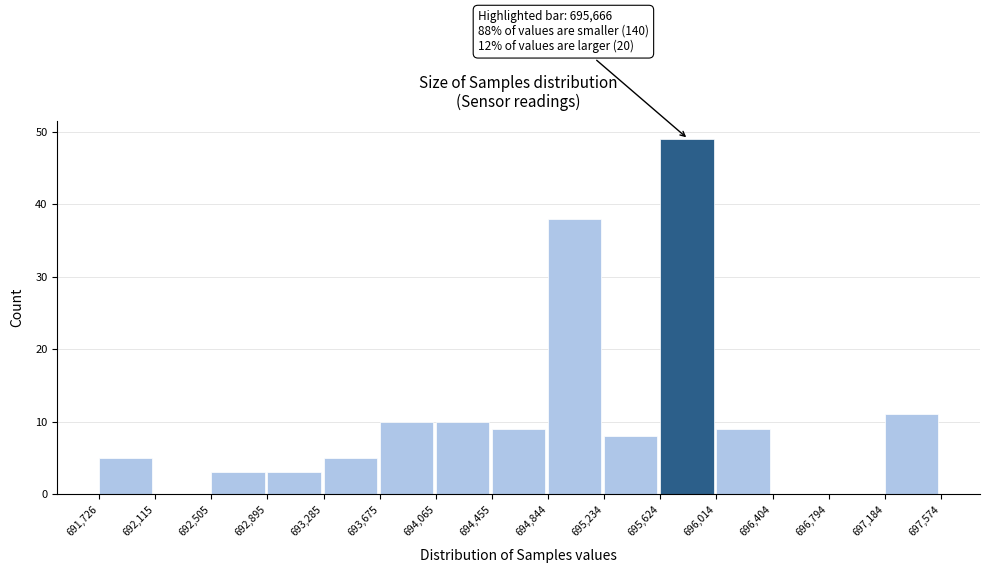

Over which range of the x-axis is the bar tallest?

695,624 to 696,014